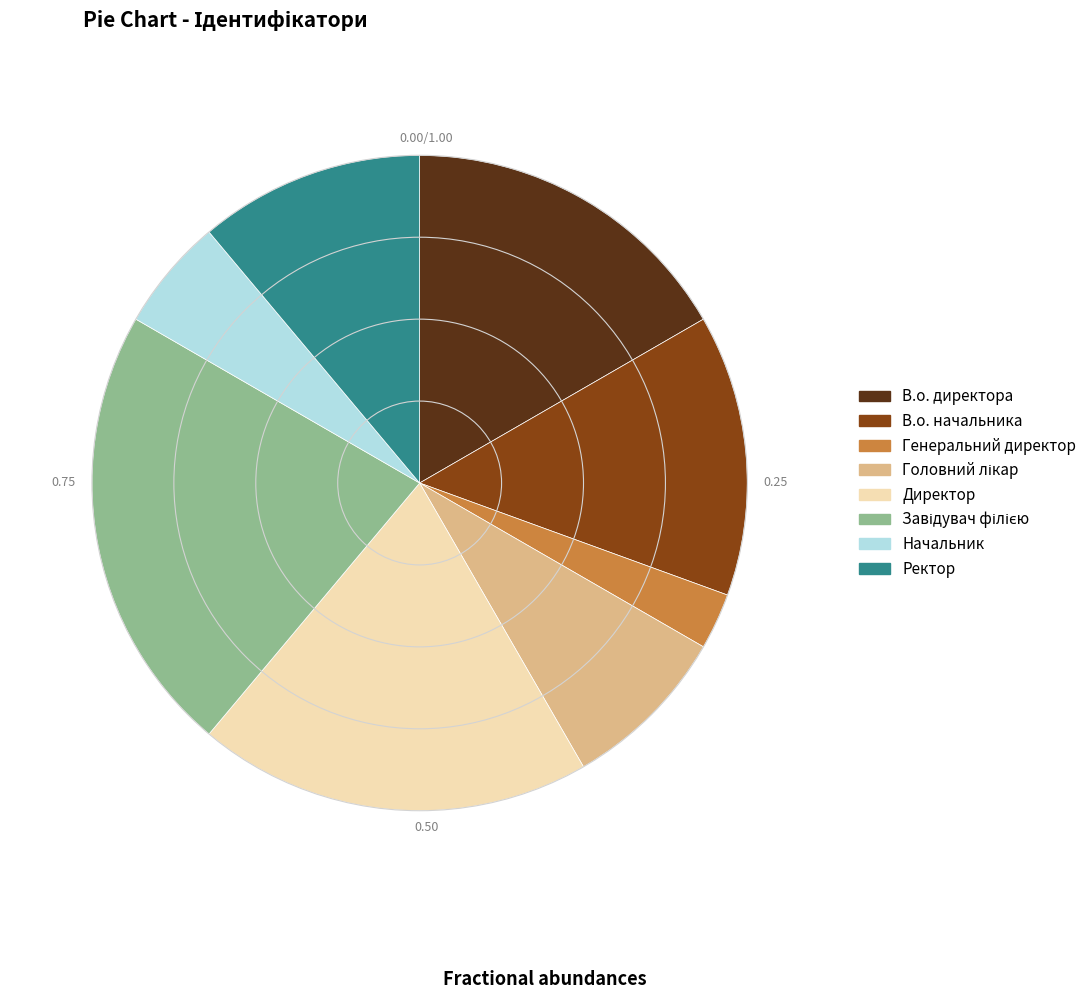

Is there any slice that represents more than half of the pie?

No